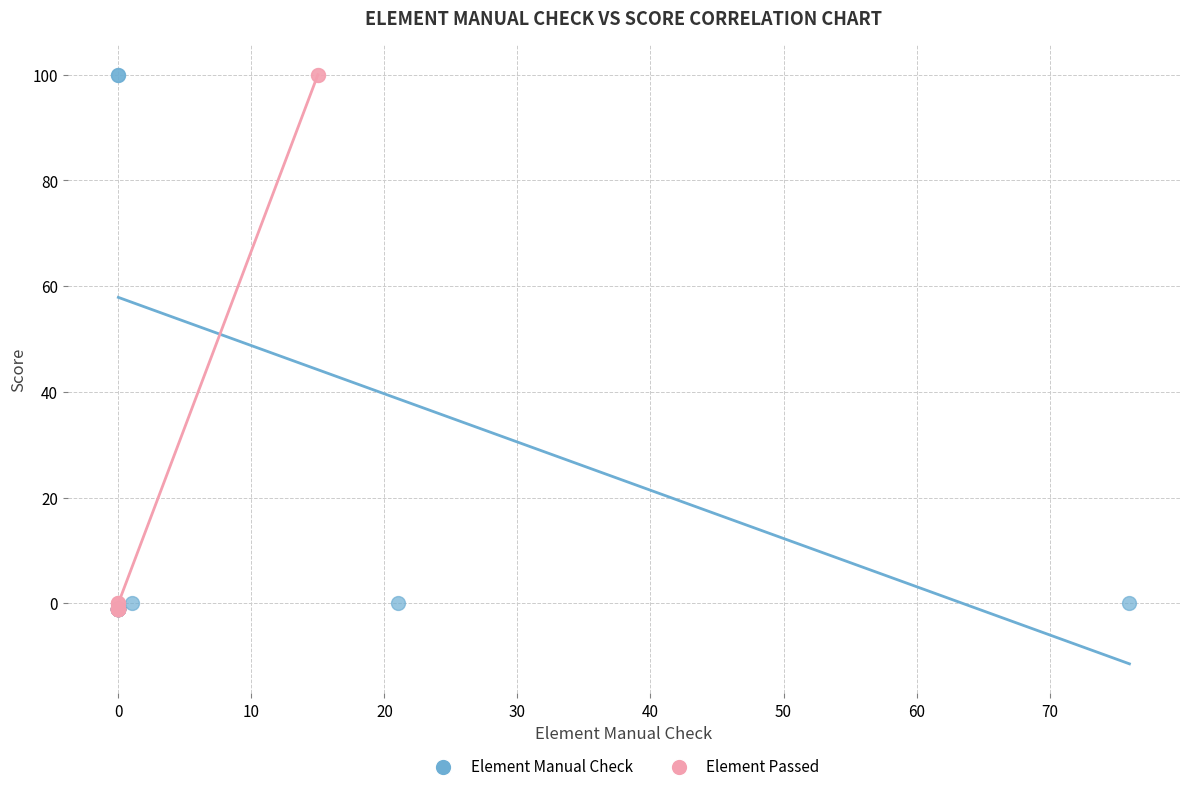

What are all the series names shown in the legend?

Element Manual Check, Element Passed